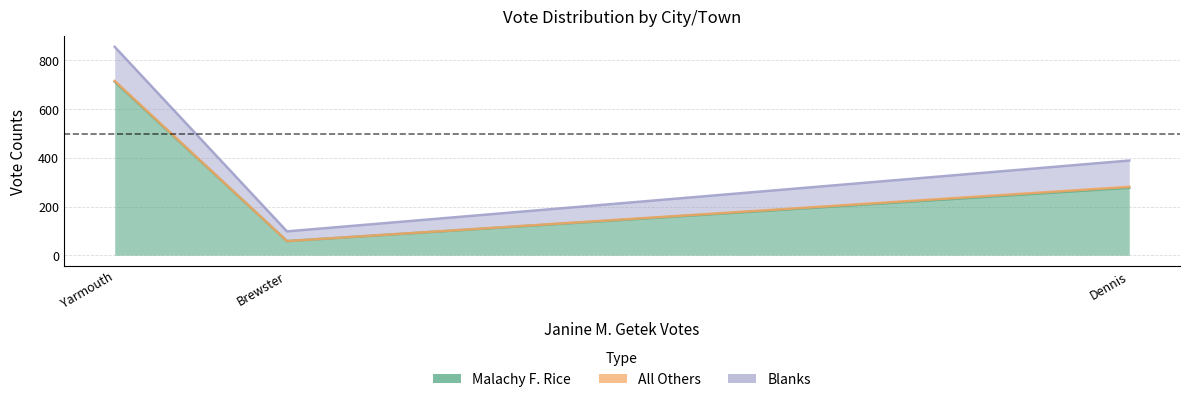

True or false: Malachy F. Rice has a value of 713 at Yarmouth.

True